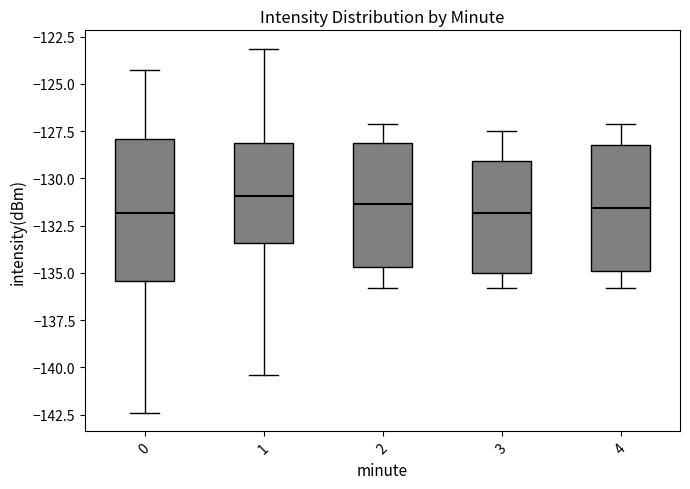

Where does the lower whisker of the box at x = 3 end on the y-axis? The values are not printed on the chart, so give them approximately, as read against the axis.

-136.0